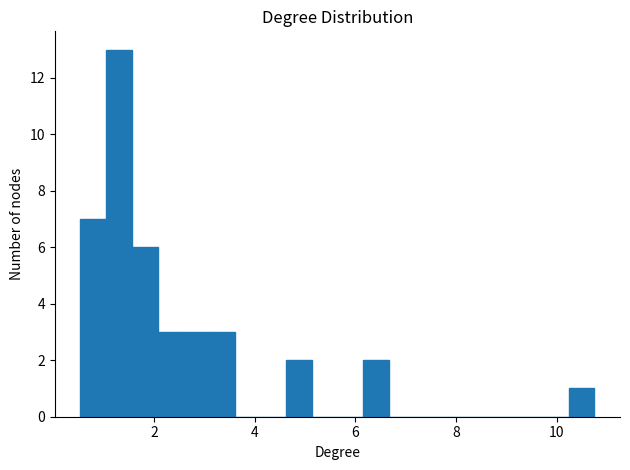

Read against the x-axis, roughly where is the centre of the tallest bar?

1.2